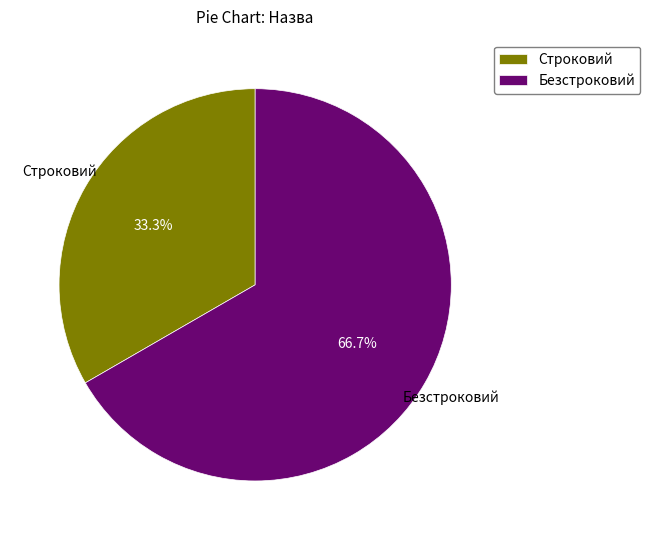

Between Строковий and Безстроковий, which is larger?

Безстроковий